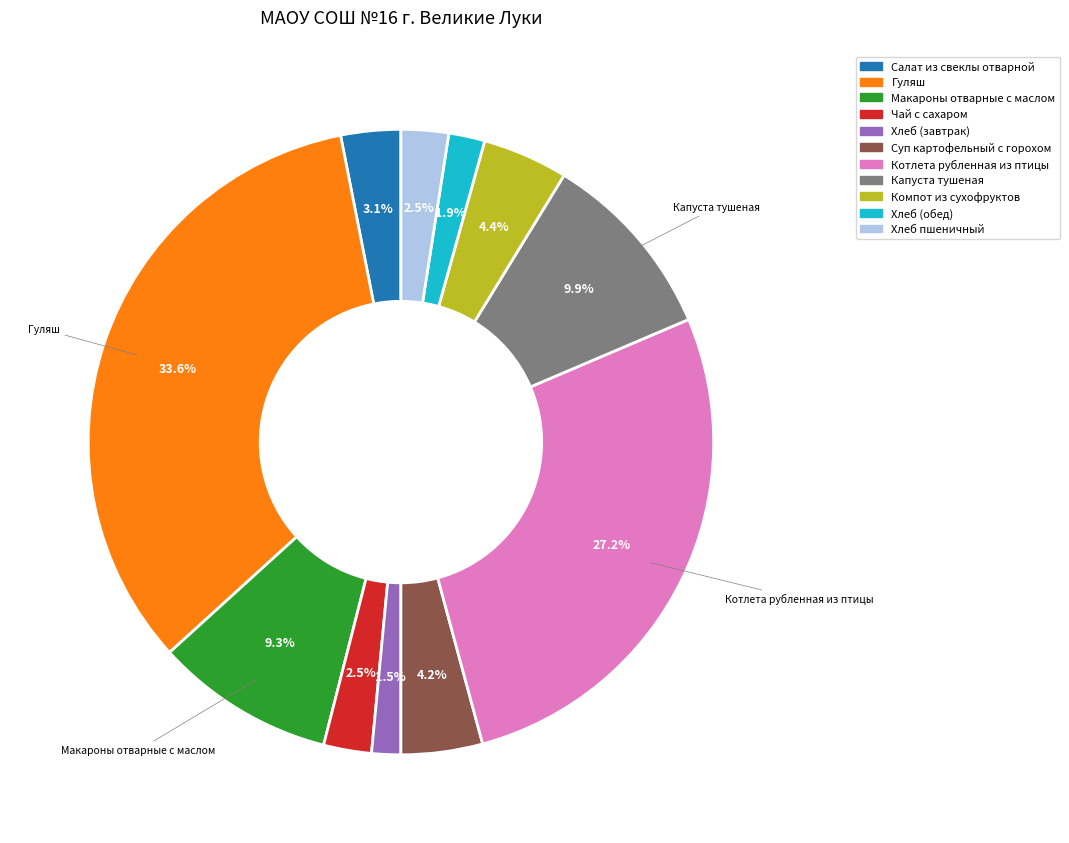

Combined, what portion of the pie is Котлета рубленная из птицы and Хлеб пшеничный?

29.7%